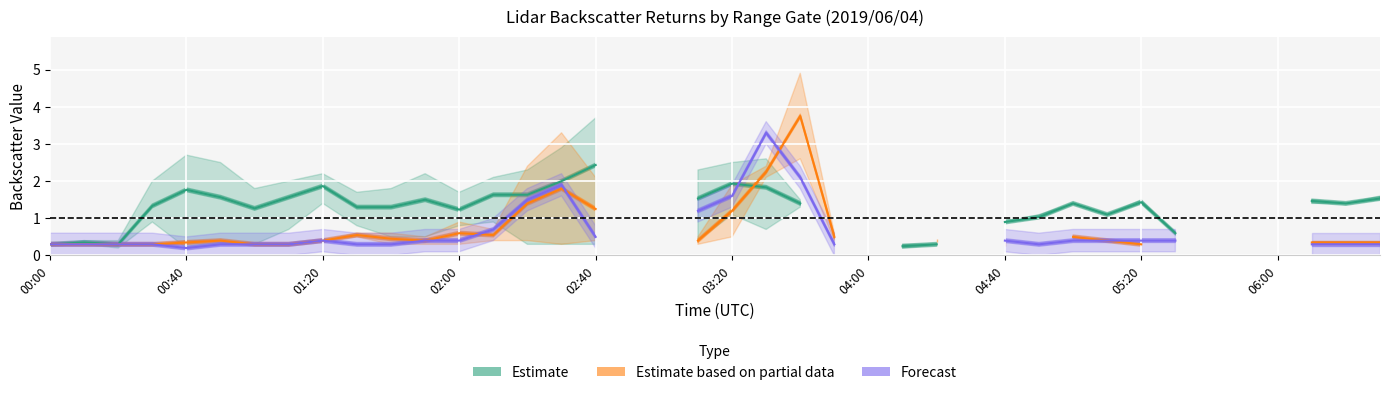

How many data points in Estimate based on partial data are above 0?

30